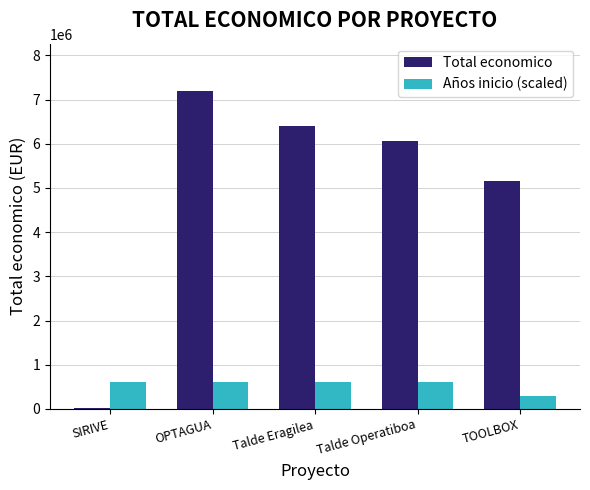

Reading right to left, what are all the values shown in this chart?

Total economico: 5163335	6062169	6401275	7187653	24017
Años inicio (scaled): 300000	600000	600000	600000	600000